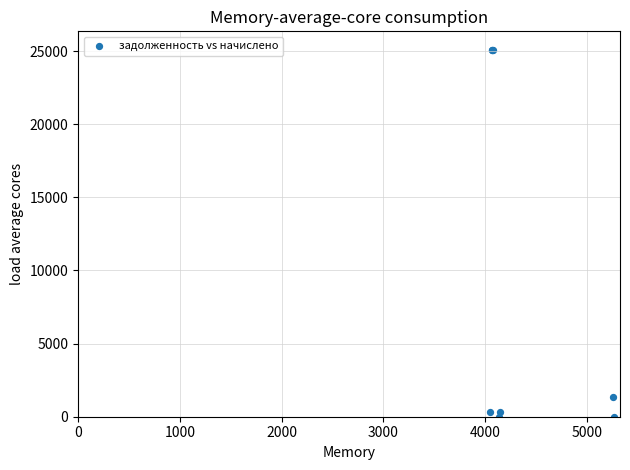

What Y value in the scatter plot is closest to 12549?

1327.2